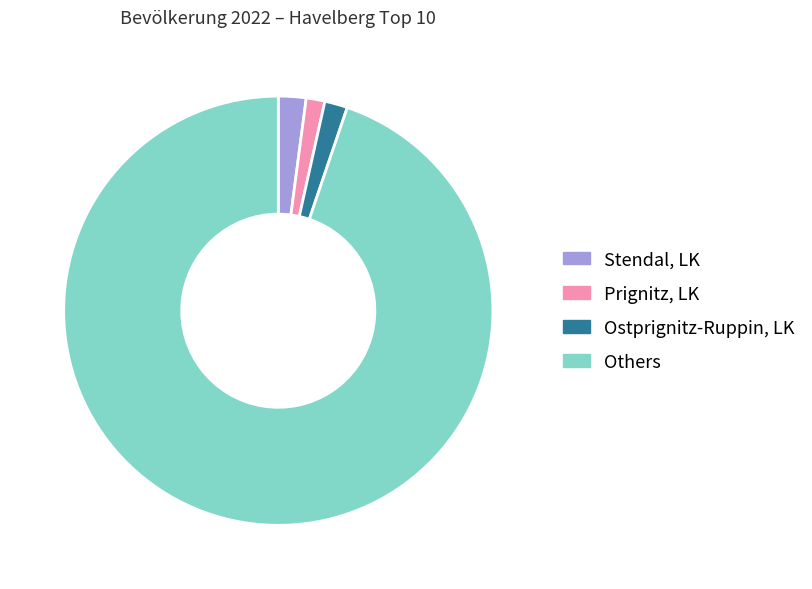

What is the ratio of the value at Others to the value at Ostprignitz-Ruppin, LK?

55.1